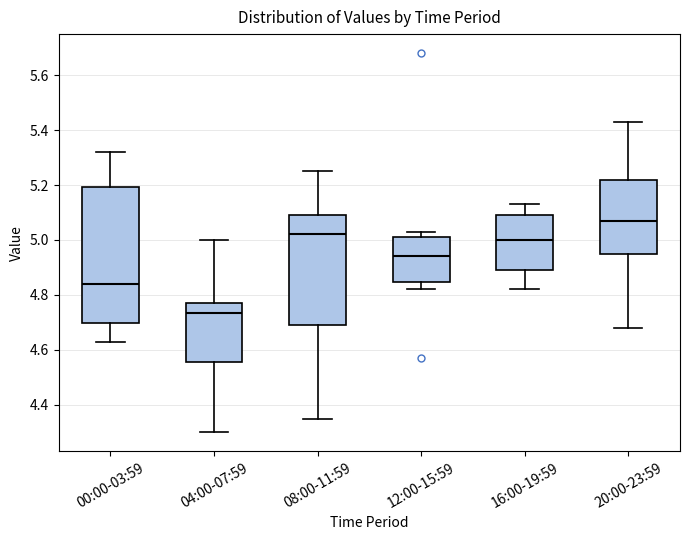

Reading left to right, read every box against the y-axis: the position of its median line, the range the box covers, and the ends of its whiskers. The values are not printed on the chart, so give them approximately, as read against the axis.

00:00-03:59: median 4.84, box 4.70 to 5.20, whiskers 4.64 to 5.32
04:00-07:59: median 4.74, box 4.56 to 4.78, whiskers 4.30 to 5.00
08:00-11:59: median 5.02, box 4.70 to 5.10, whiskers 4.36 to 5.26
12:00-15:59: median 4.94, box 4.84 to 5.02, whiskers 4.82 to 5.04
16:00-19:59: median 5.00, box 4.90 to 5.10, whiskers 4.82 to 5.14
20:00-23:59: median 5.08, box 4.96 to 5.22, whiskers 4.68 to 5.44